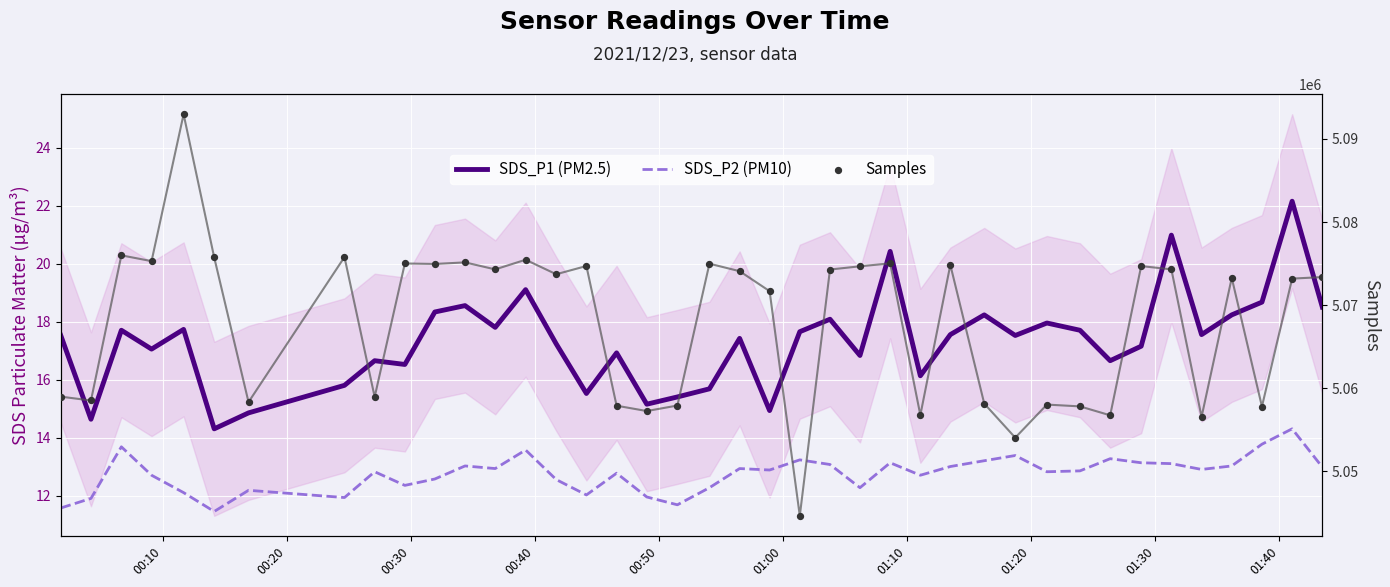

Is the value of SDS_P1 (PM2.5) at 31 greater than the value of Samples at 32?

No